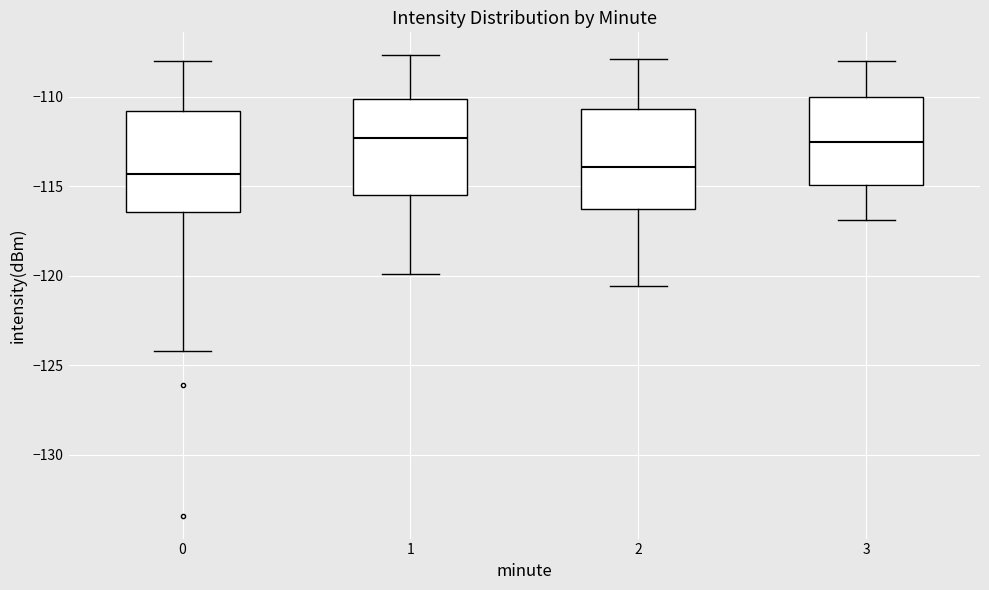

Reading left to right, read every box against the y-axis: the position of its median line, the range the box covers, and the ends of its whiskers. The values are not printed on the chart, so give them approximately, as read against the axis.

0: median -114.5, box -116.5 to -111.0, whiskers -124.0 to -108.0
1: median -112.5, box -115.5 to -110.0, whiskers -120.0 to -107.5
2: median -114.0, box -116.0 to -110.5, whiskers -120.5 to -108.0
3: median -112.5, box -115.0 to -110.0, whiskers -117.0 to -108.0